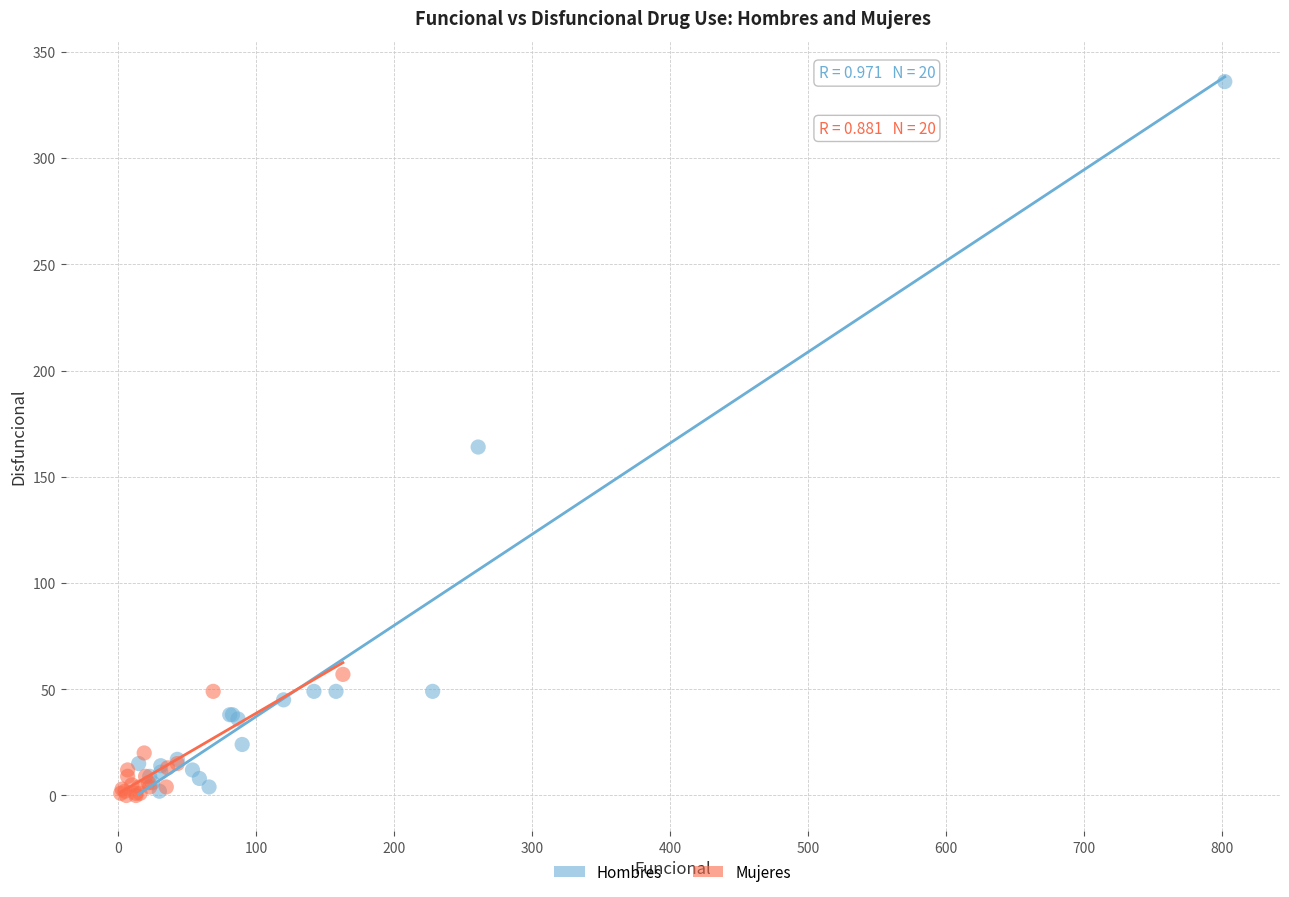

Which series reaches the maximum Y coordinate?

Hombres